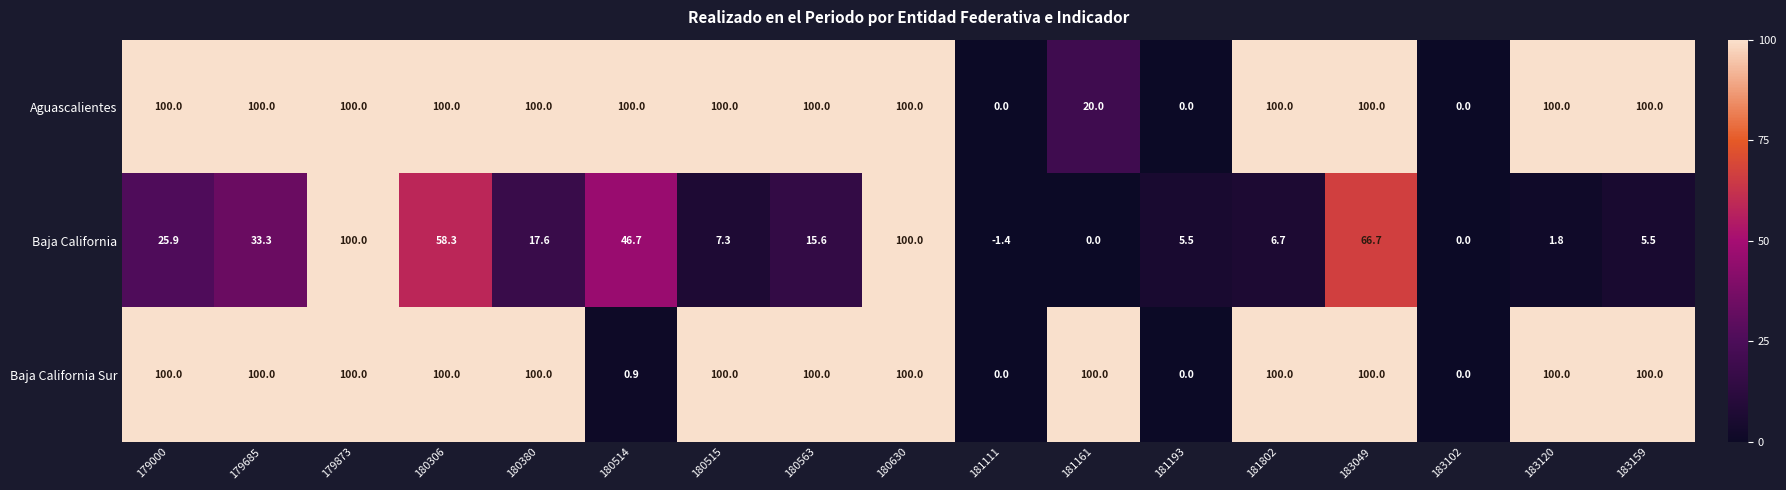

What is the minimum value for Baja California?

-1.4